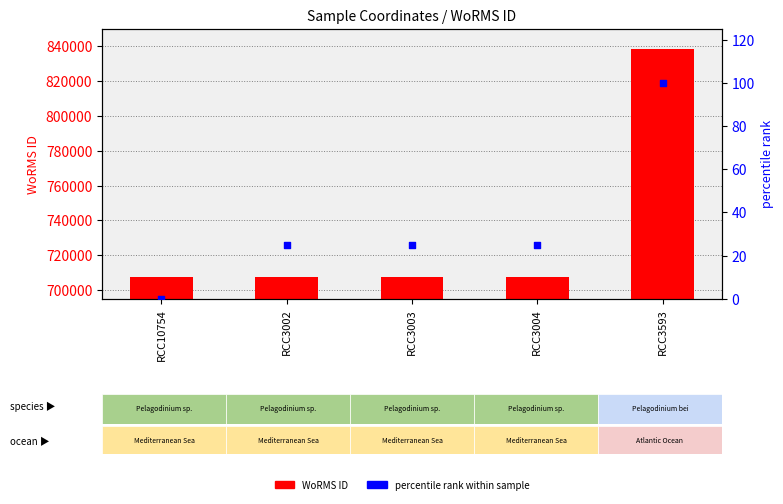

What are all the series names shown in the legend?

WoRMS ID, percentile rank within sample